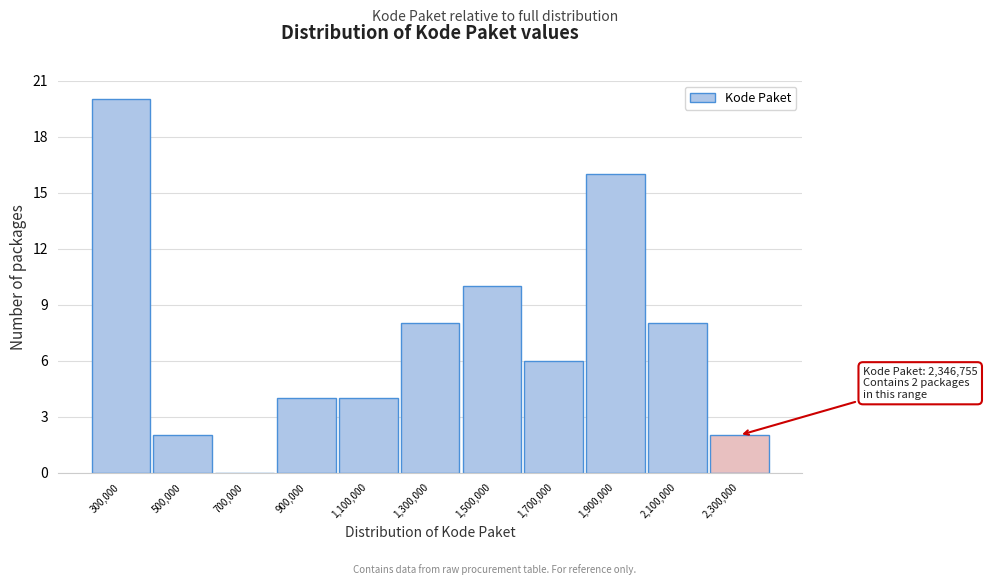

Reading right to left, extract all data points from this chart.

2,300,000=2	2,100,000=8	1,900,000=16	1,700,000=6	1,500,000=10	1,300,000=8	1,100,000=4	900,000=4	700,000=0	500,000=2	300,000=20